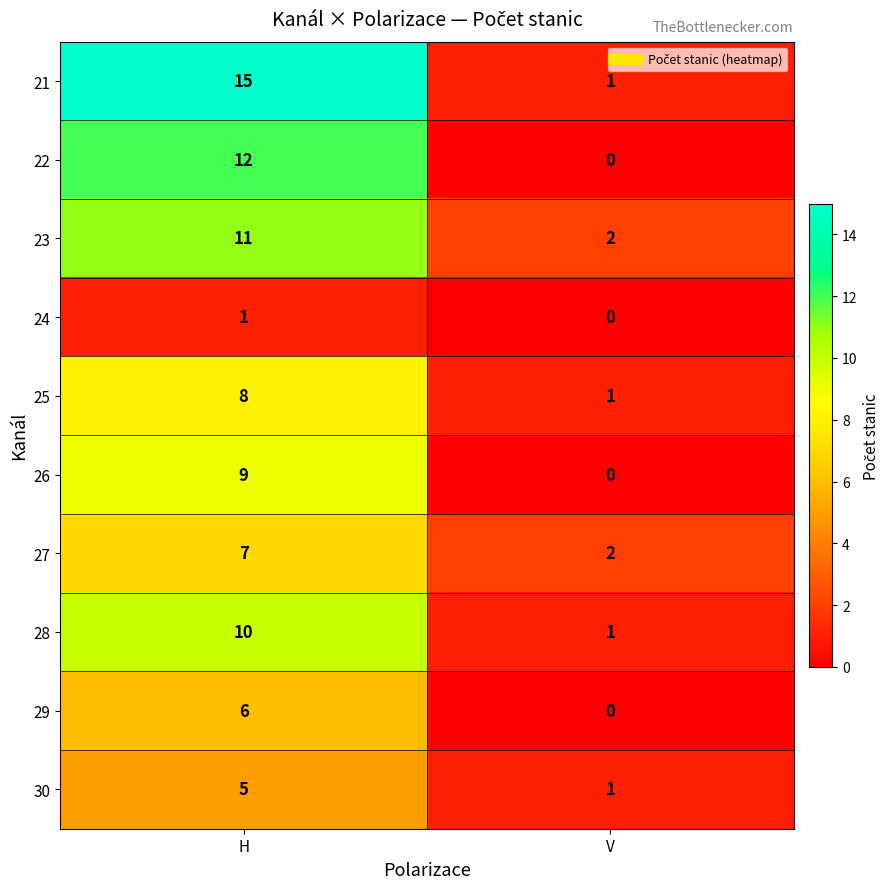

Reading left to right, transcribe all the data shown in this chart.

21: H=15	V=1
22: H=12	V=0
23: H=11	V=2
24: H=1	V=0
25: H=8	V=1
26: H=9	V=0
27: H=7	V=2
28: H=10	V=1
29: H=6	V=0
30: H=5	V=1